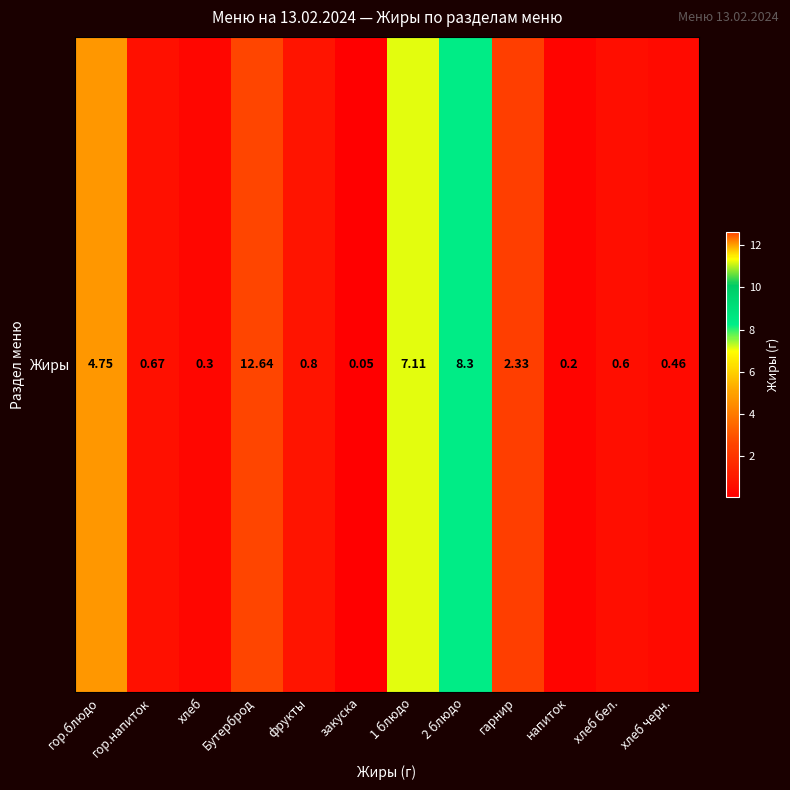

Reading left to right, transcribe all the data shown in this chart.

4.8	0.7	0.3	12.6	0.8	0.1	7.1	8.3	2.3	0.2	0.6	0.5